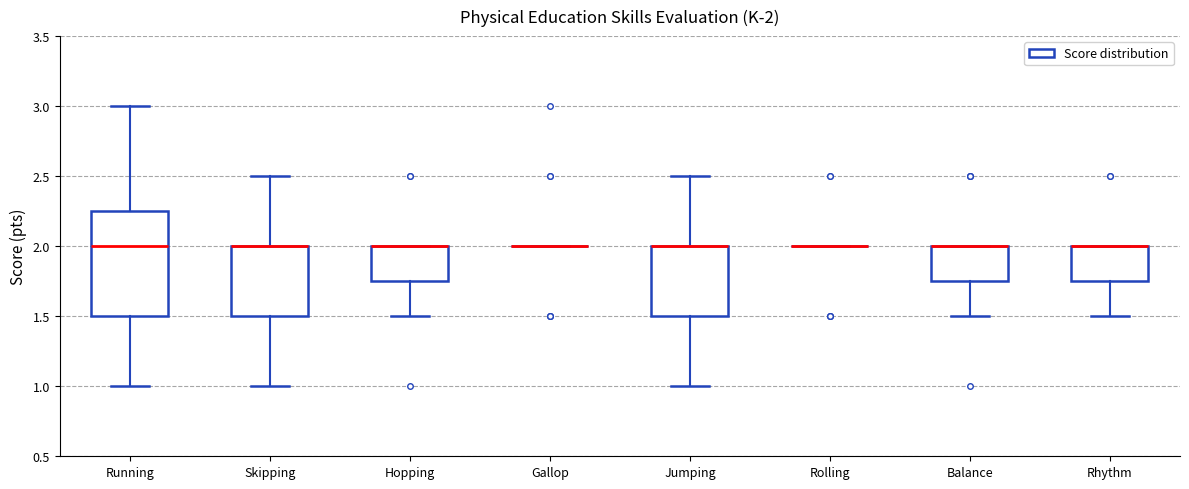

Comparing the boxes themselves (not the whiskers), which one is the tallest?

Running